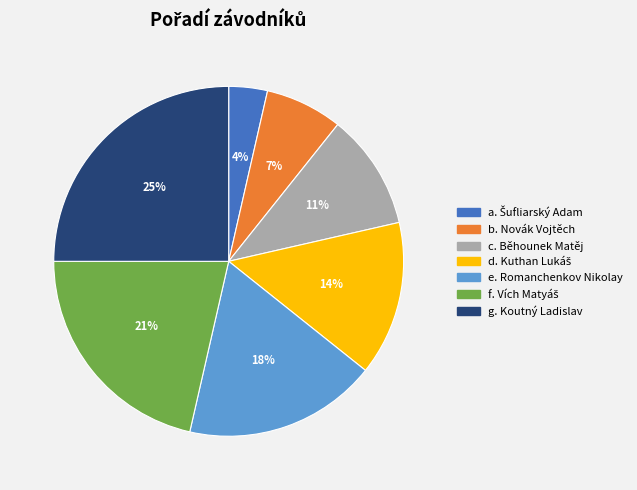

To the nearest percent, what is the difference between the largest and smallest slice percentages?

21%